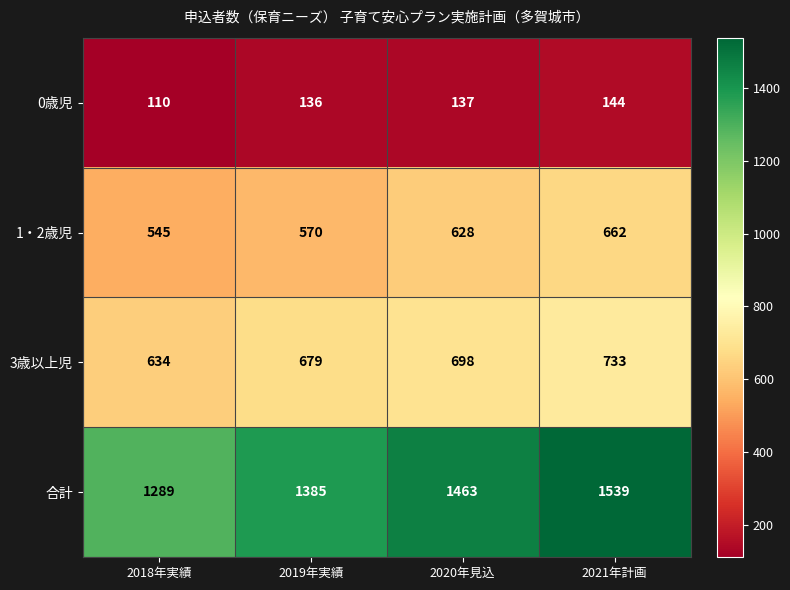

Reading left to right, what are all the values shown in this chart?

0歳児: 2018年実績=110	2019年実績=136	2020年見込=137	2021年計画=144
1・2歳児: 2018年実績=545	2019年実績=570	2020年見込=628	2021年計画=662
3歳以上児: 2018年実績=634	2019年実績=679	2020年見込=698	2021年計画=733
合計: 2018年実績=1289	2019年実績=1385	2020年見込=1463	2021年計画=1539